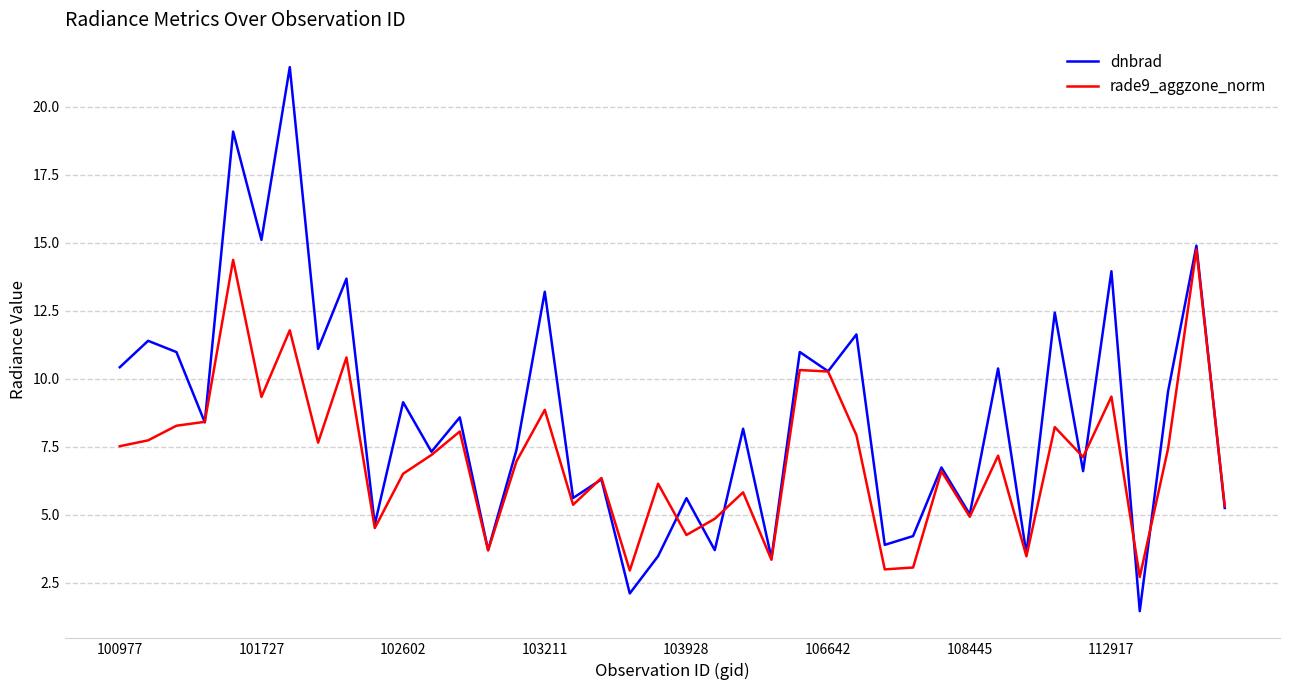

Which series has the widest spread of values?

dnbrad